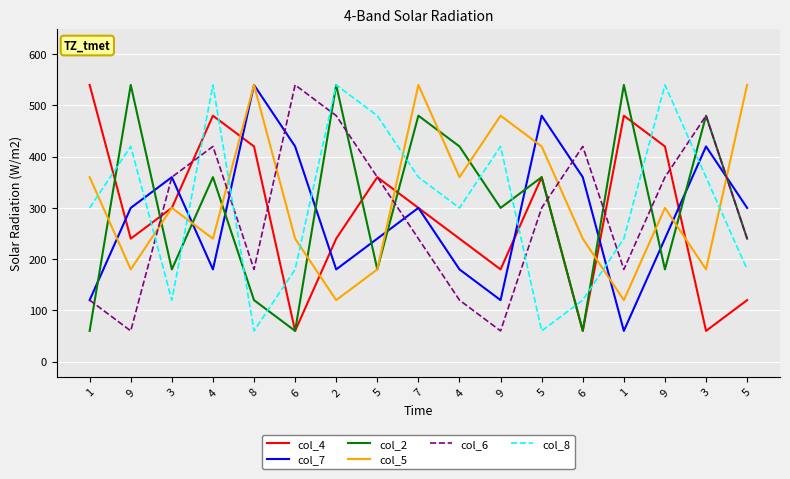

What is the spread (max minus min) of values at 2?

420